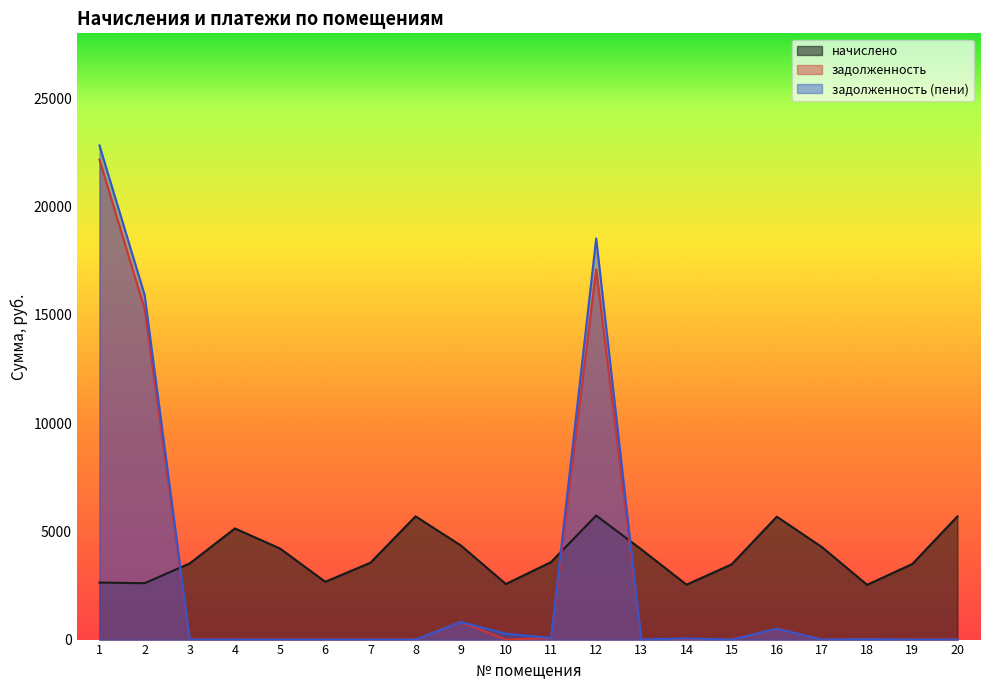

What is the maximum value shown in the chart?

22824.6